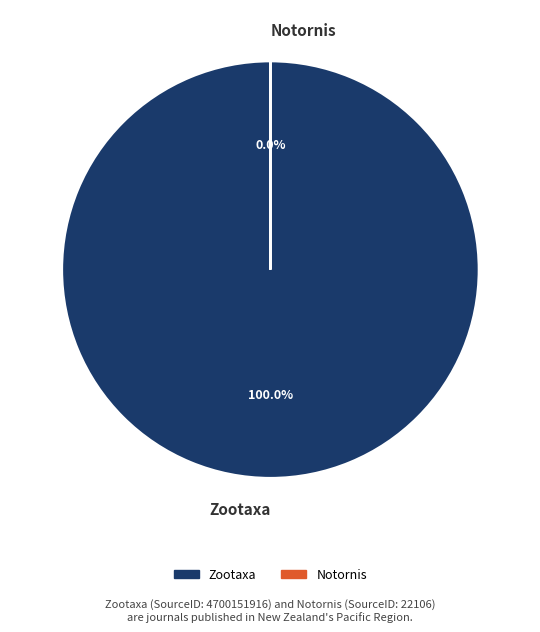

Which has a higher value, Notornis or Zootaxa?

Zootaxa